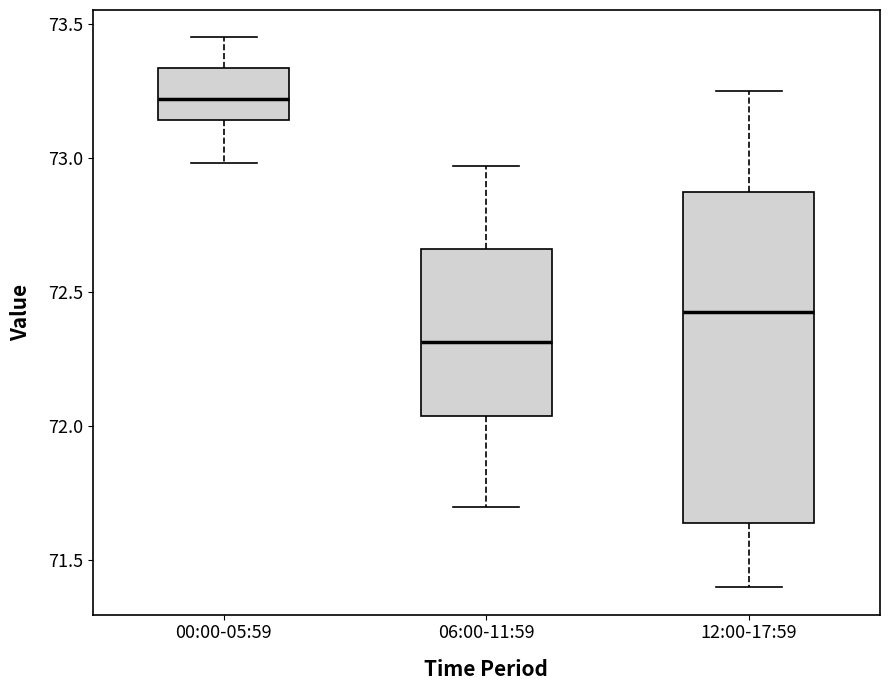

Which box's median line is the lowest?

06:00-11:59